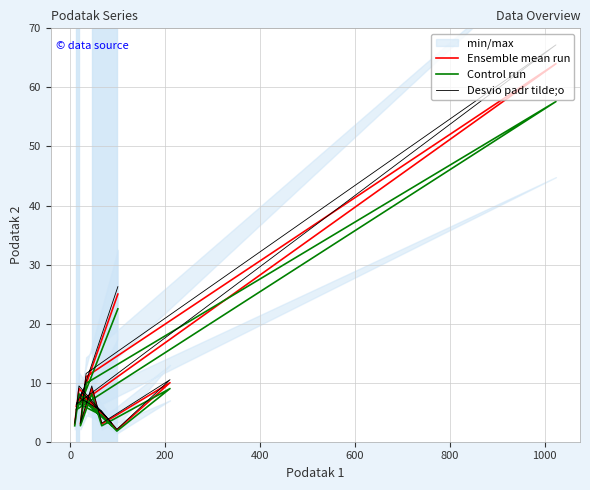

How many lines are shown in the chart?

3